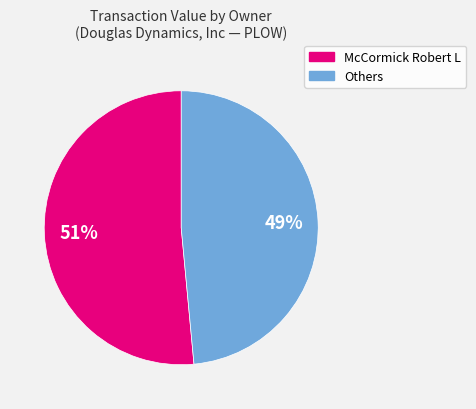

To the nearest percent, what is the average slice percentage?

50%